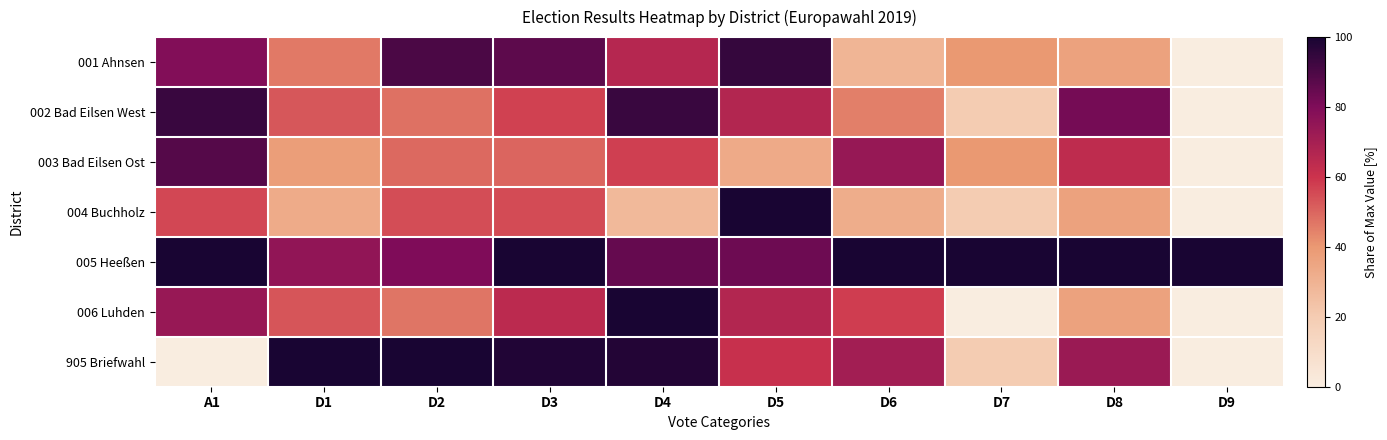

Which has a higher value, D5 or D4?

D5